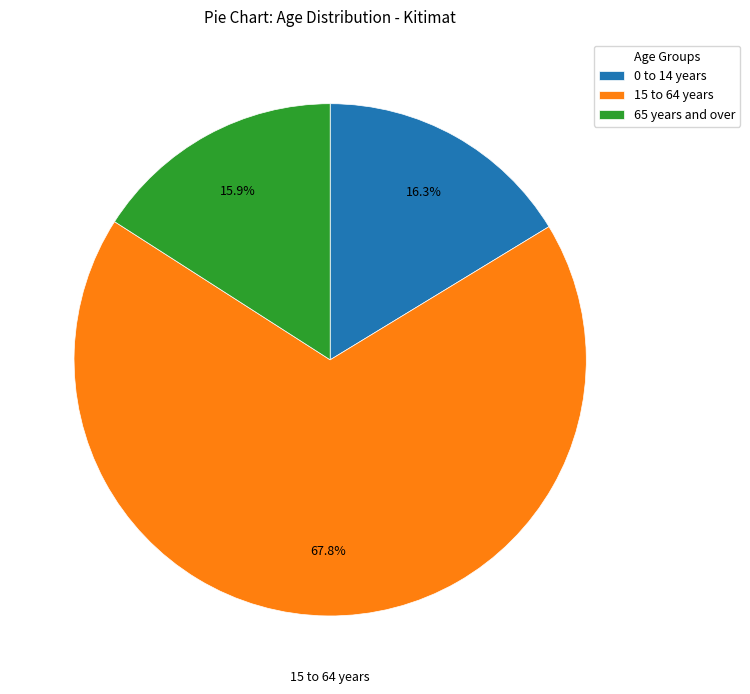

What percentage is the 0 to 14 years slice, to the nearest percent?

16%